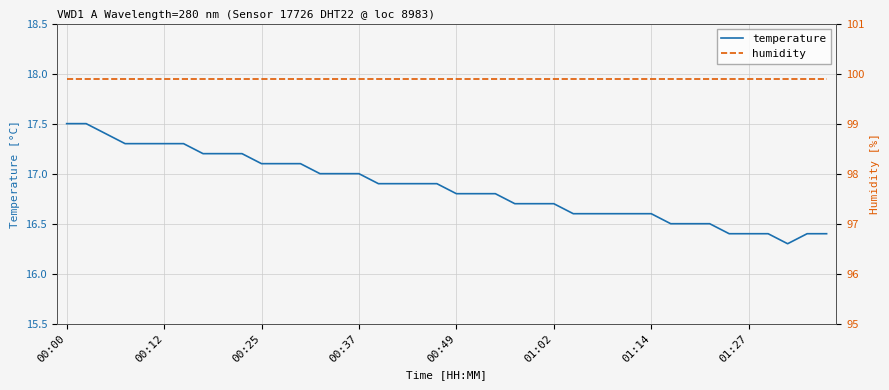

The temperature series shows 7.2 at 01:14. True or false?

False